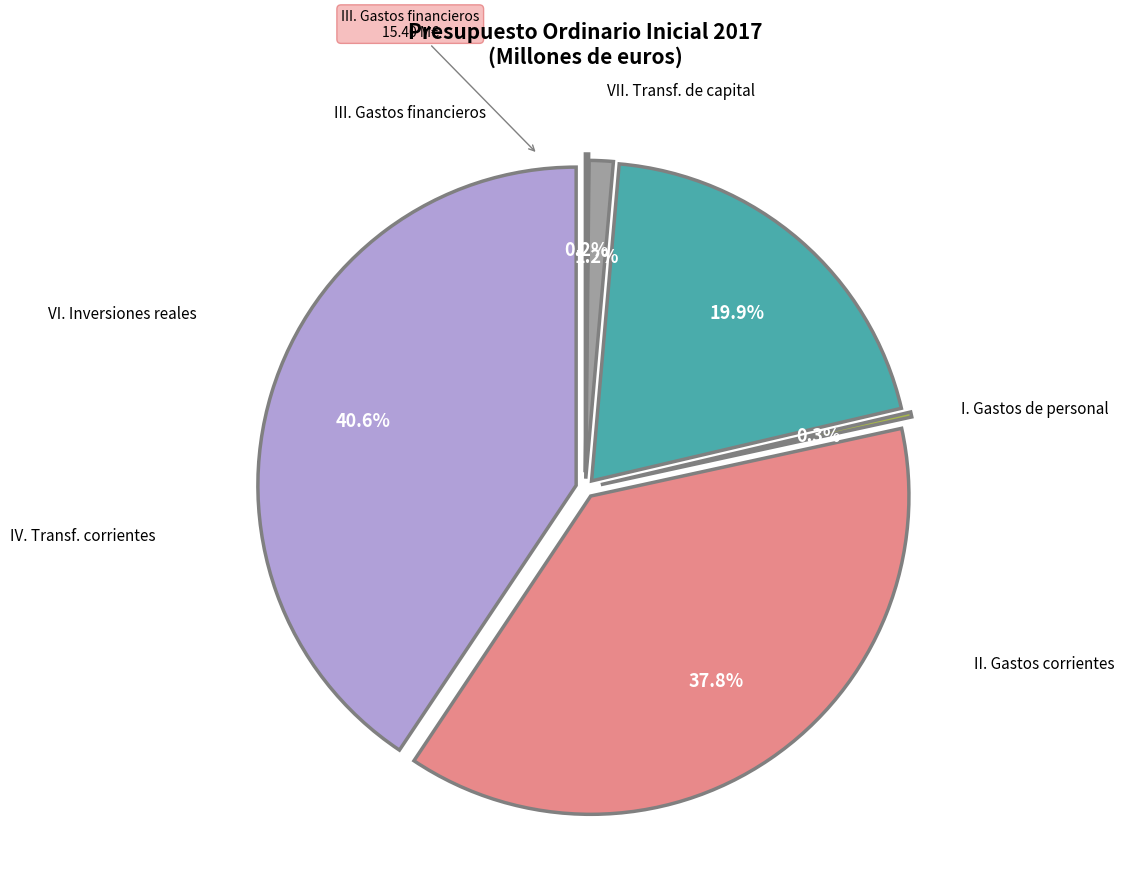

To the nearest percent, what is the difference between the III. Gastos financieros and II. Gastos corrientes slice percentages?

38%